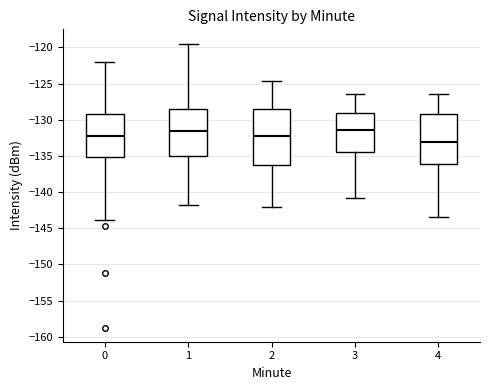

Comparing the boxes themselves (not the whiskers), which one is the tallest?

2